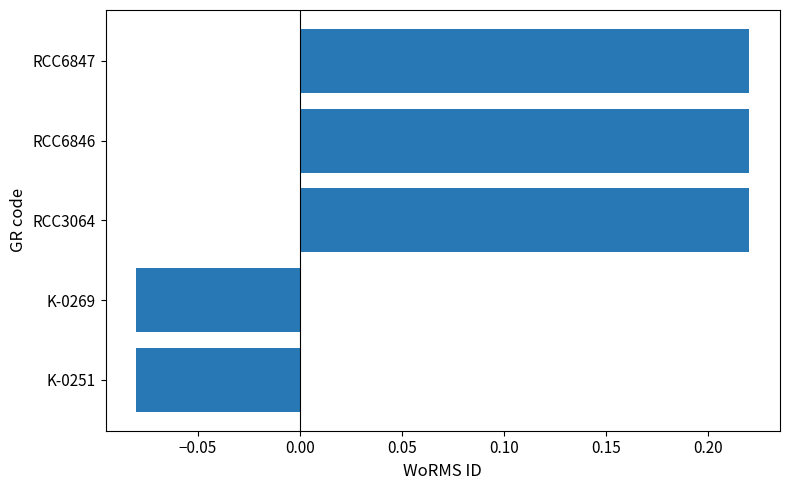

What is the sum of all values?

0.5